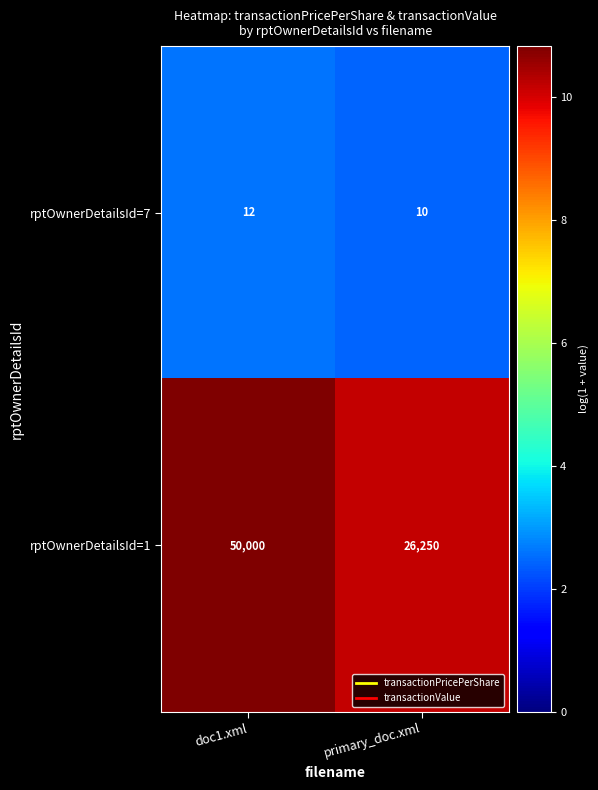

What is the difference between the highest and lowest values at primary_doc.xml?

26240